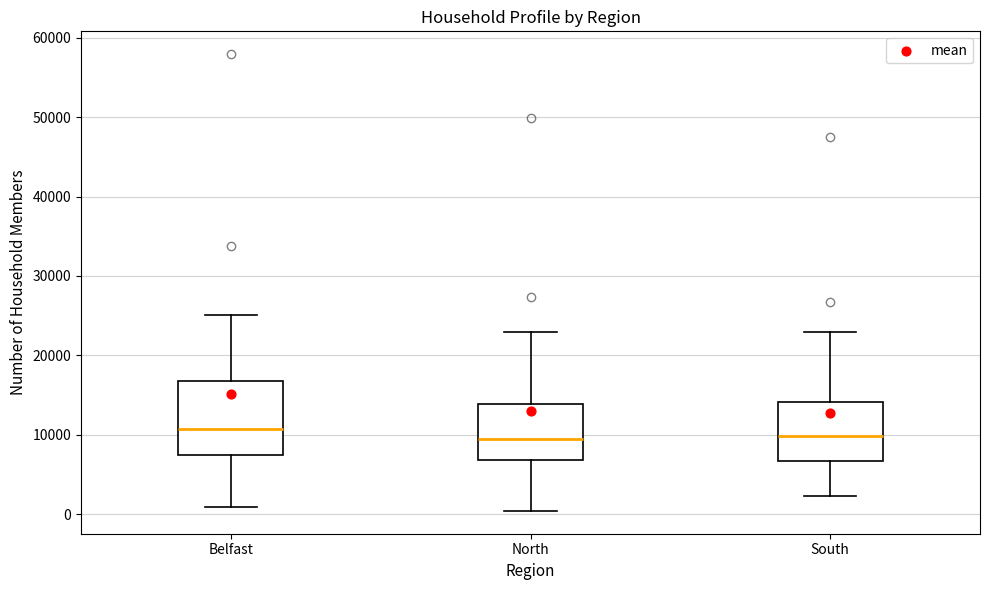

Where does the upper whisker of the box for South end on the y-axis? The values are not printed on the chart, so give them approximately, as read against the axis.

23000